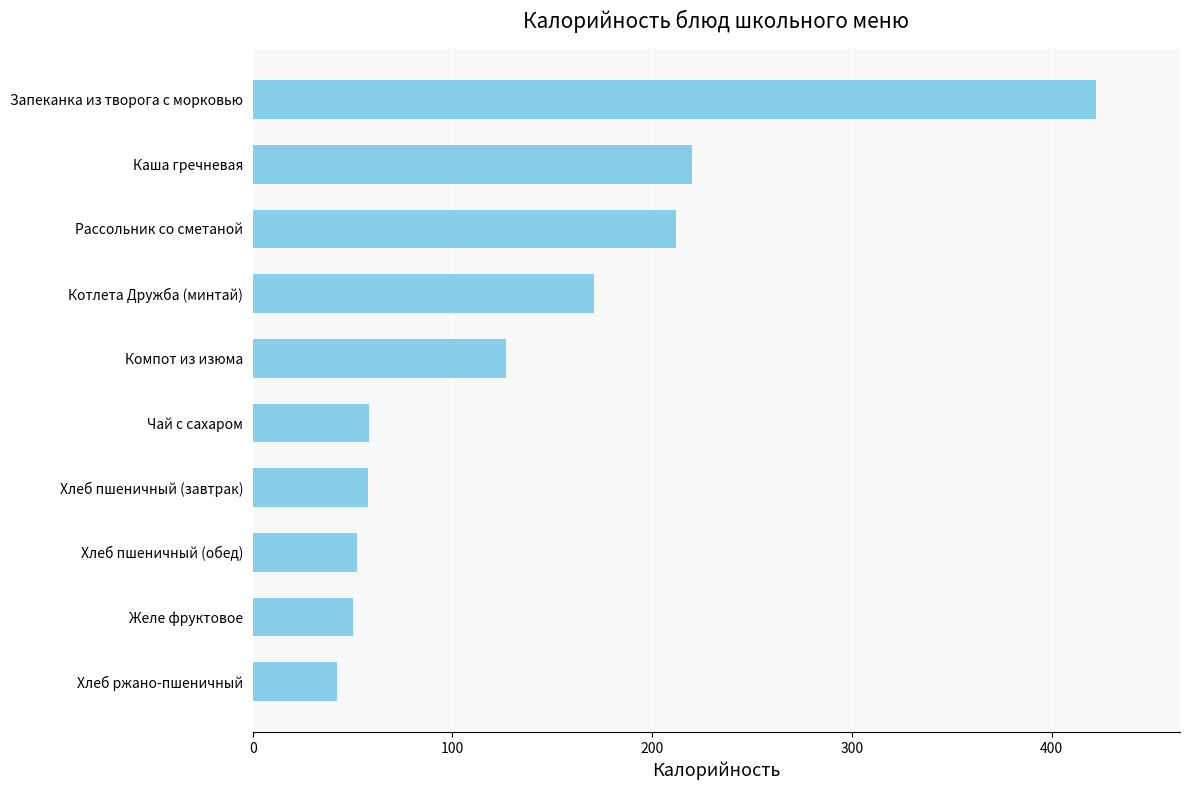

Is it true that the value at Запеканка из творога с морковью is 422.0?

True